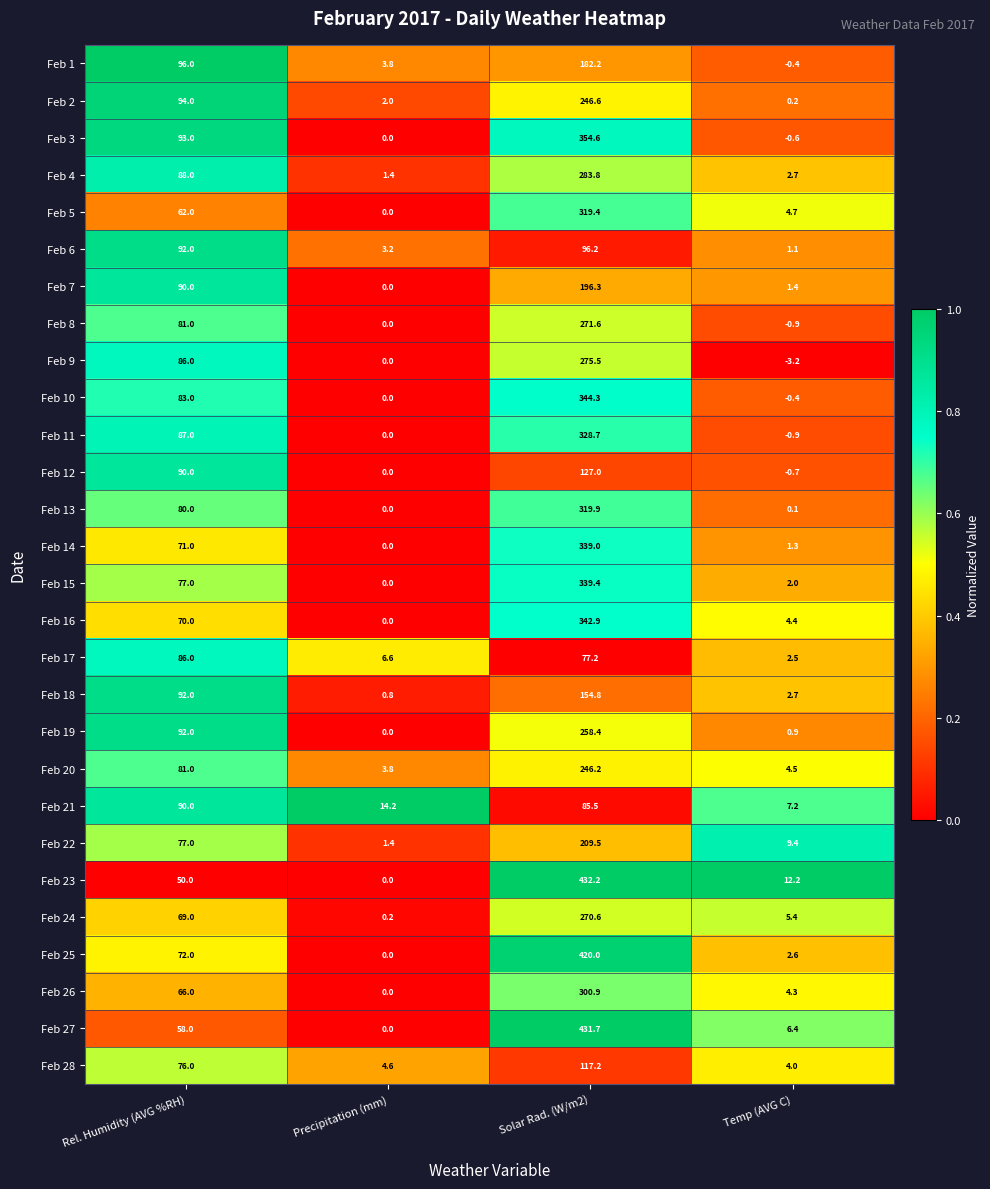

At which category is the sum across all series the highest?

Solar Rad. (W/m2)